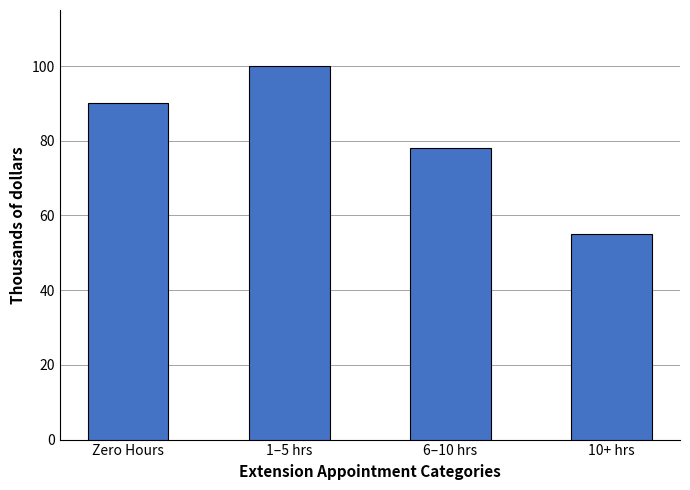

List the labels in order of value, smallest first.

10+ hrs, 6–10 hrs, Zero Hours, 1–5 hrs